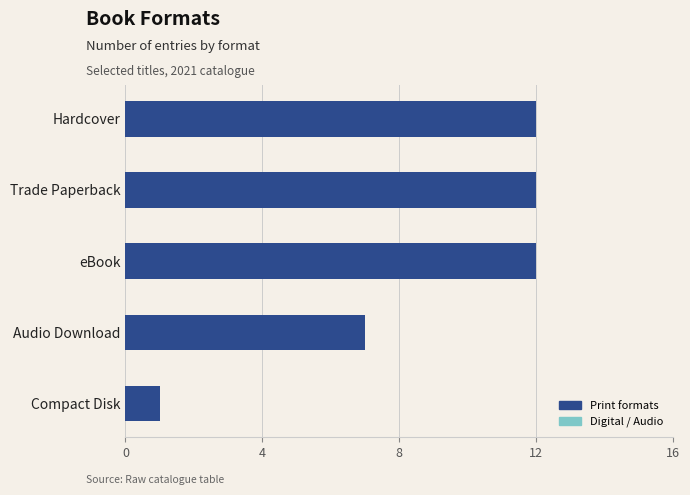

Is it true that the value at Compact Disk is 1?

True